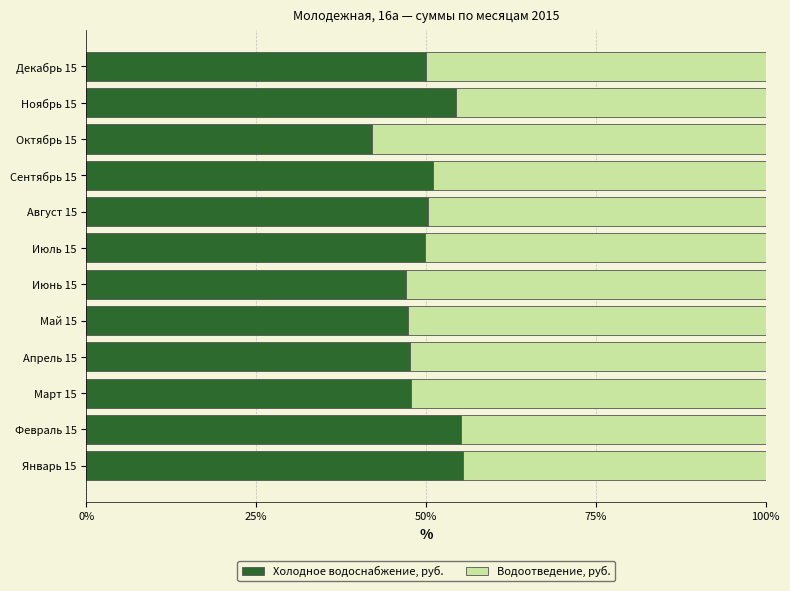

What is the difference between the maximum and second lowest values in the Холодное водоснабжение, руб. series?

8.3